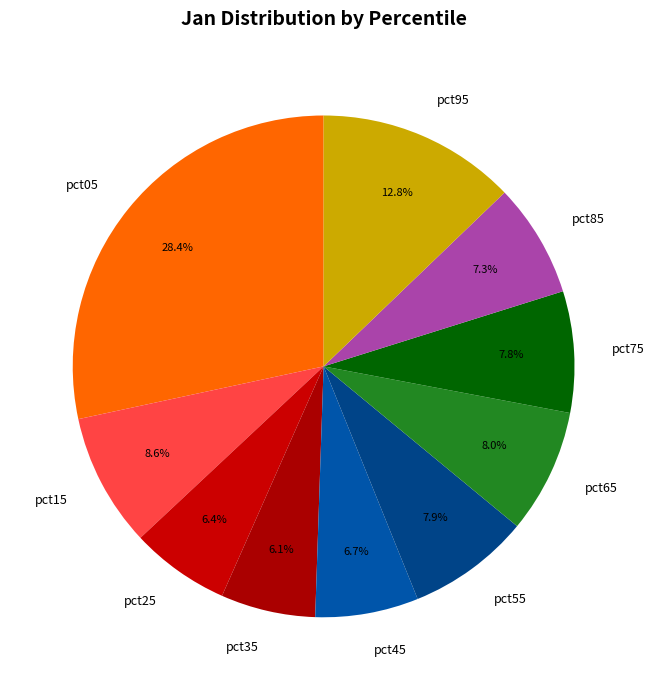

To the nearest percent, what is the difference between the largest and smallest slice percentages?

22%